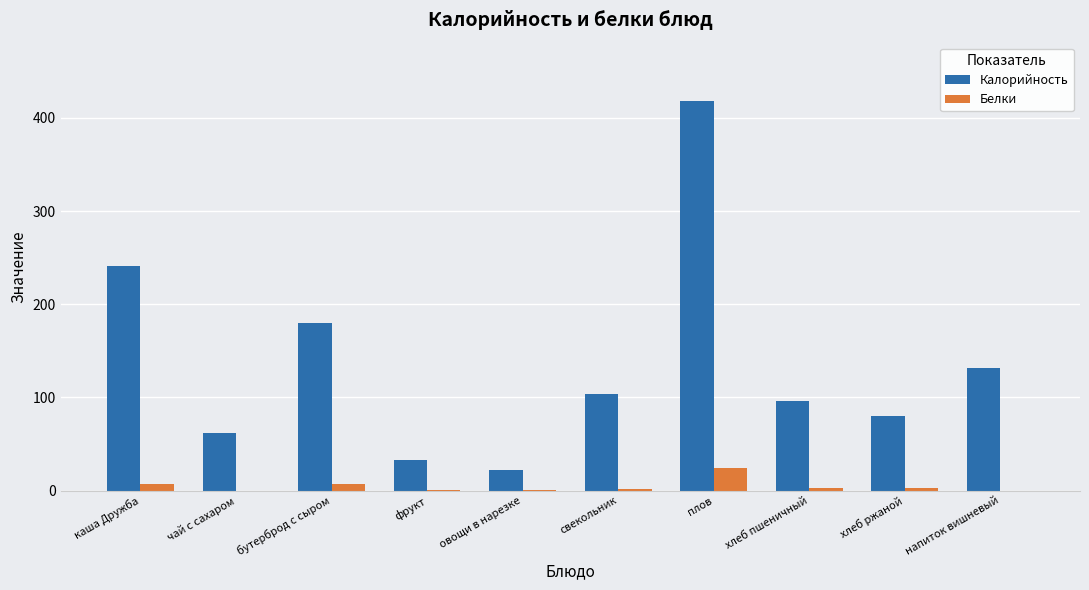

At which category does the chart reach its peak across all series?

плов